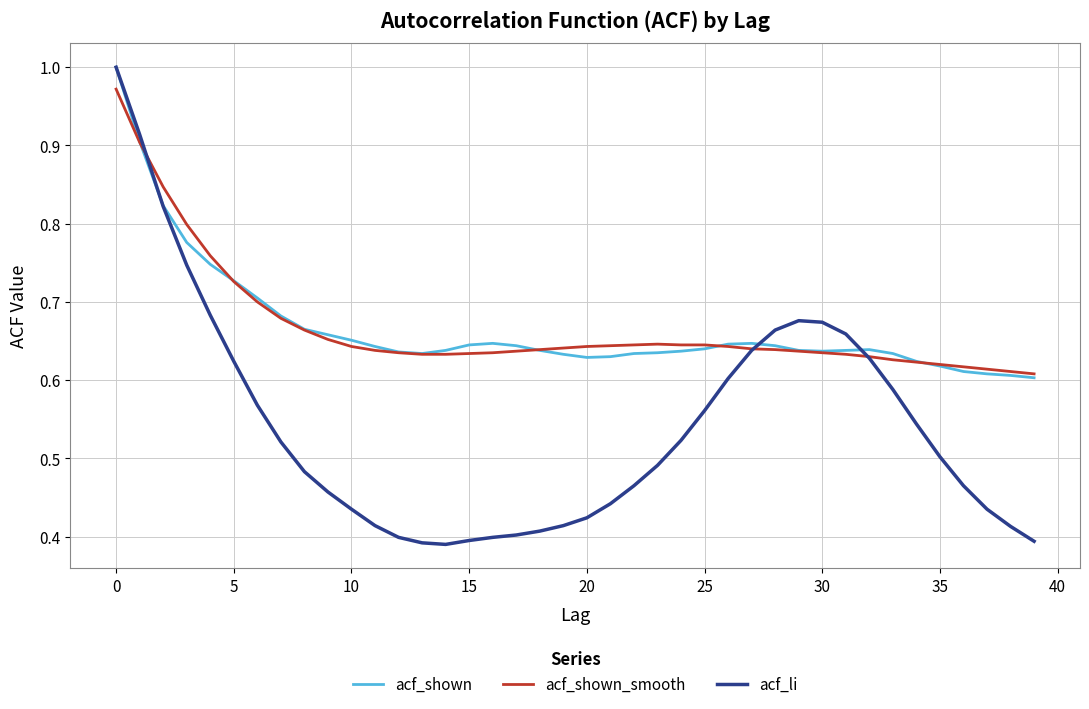

Which series has the widest spread of values?

acf_li